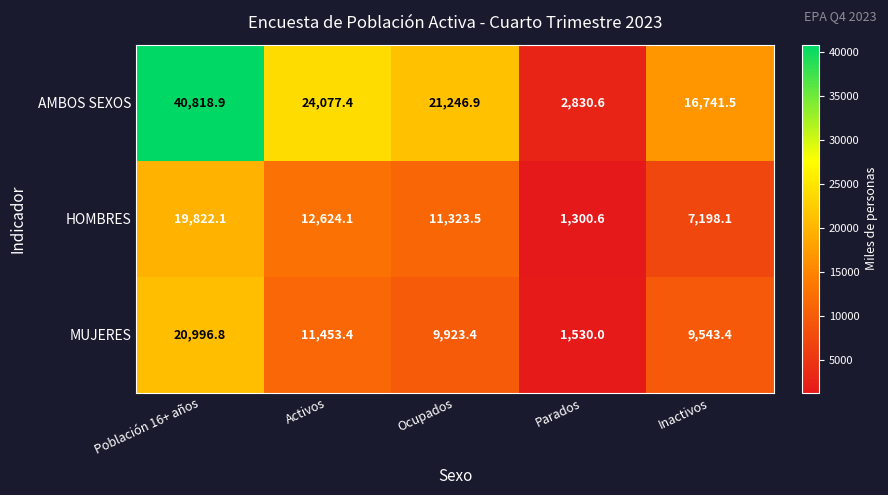

At which label does MUJERES reach its minimum?

Parados